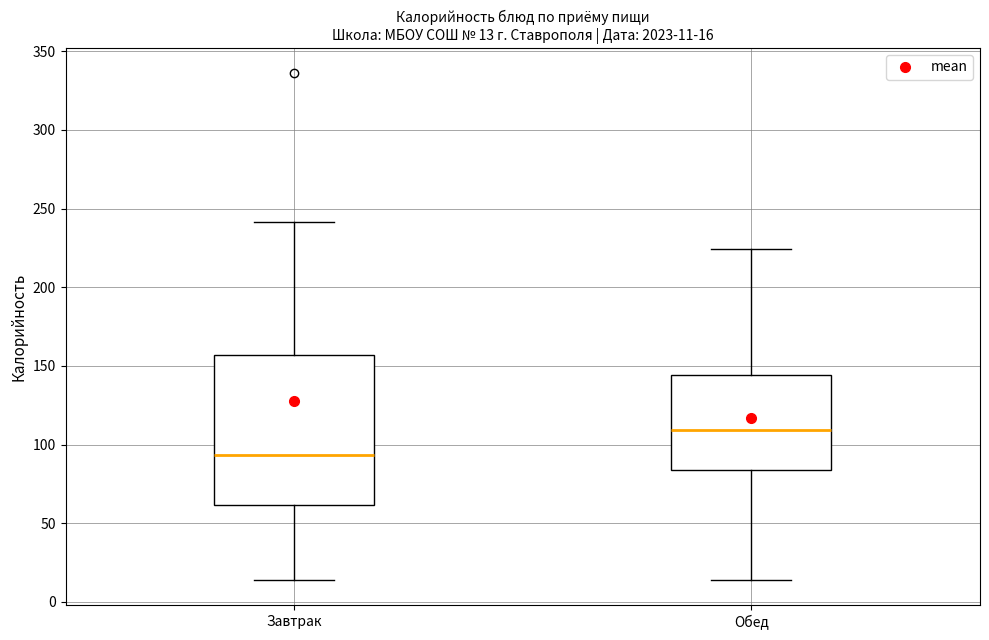

Which box's median line is the highest?

Обед